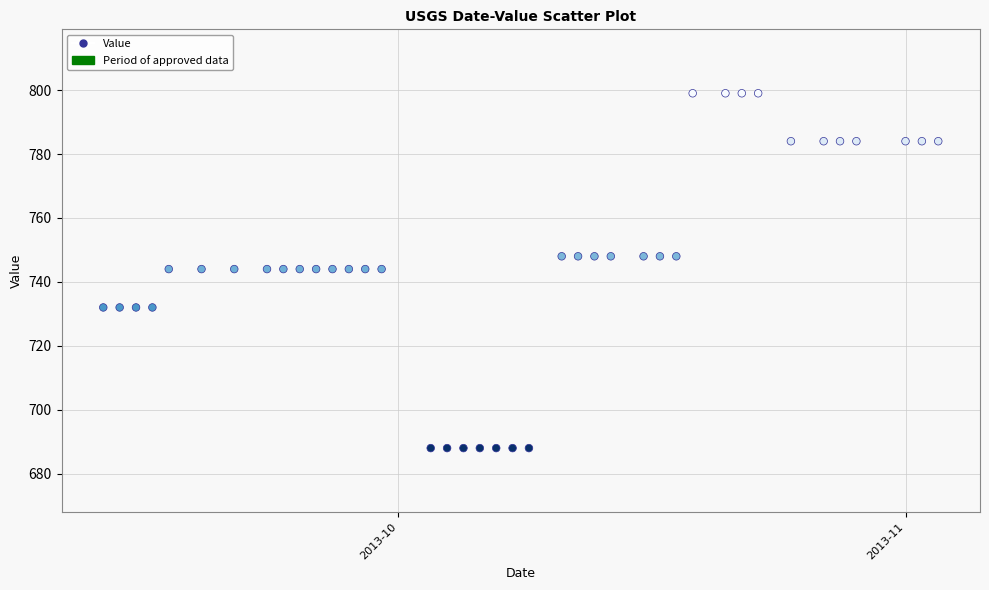

What is the range of Y values (max minus min)?

111